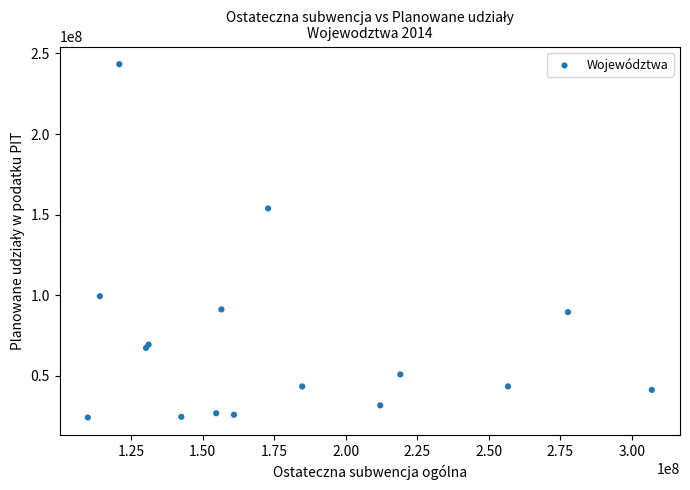

What Y value in the scatter plot is closest to 133693960?

153807686